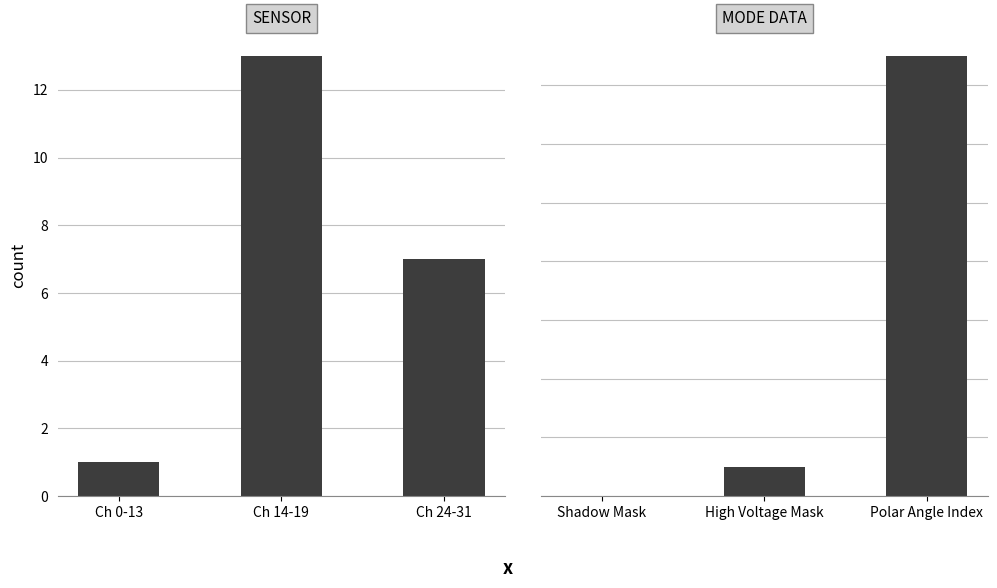

How many groups of bars are there?

3